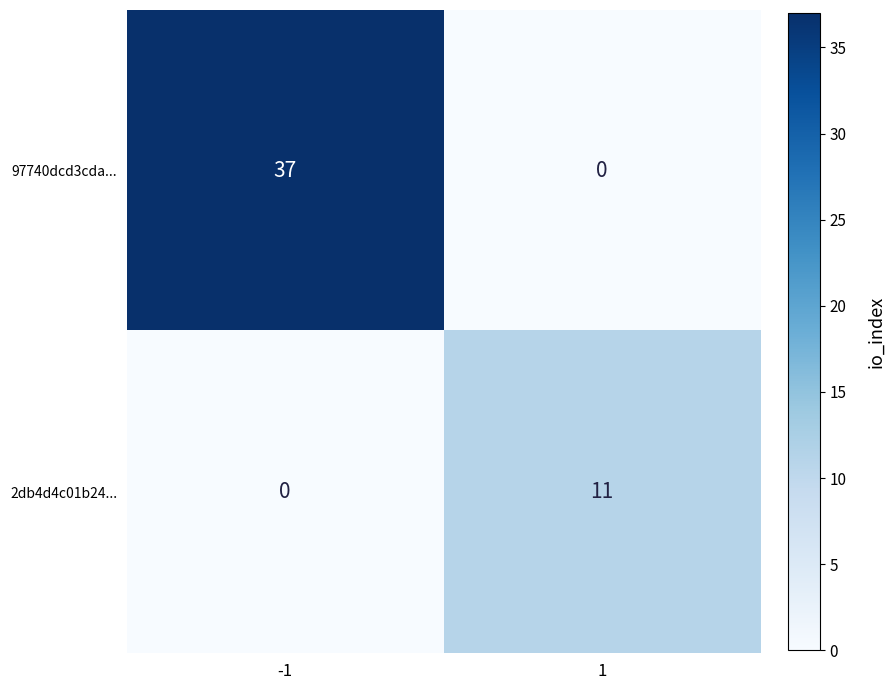

What is the difference between the 2db4d4c01b24... values at -1 and 1?

11